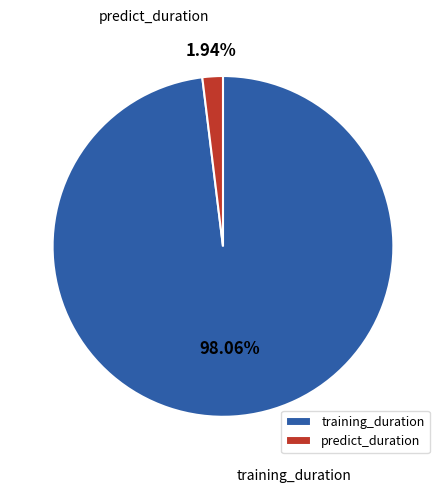

To the nearest percent, what portion does training_duration represent?

98%